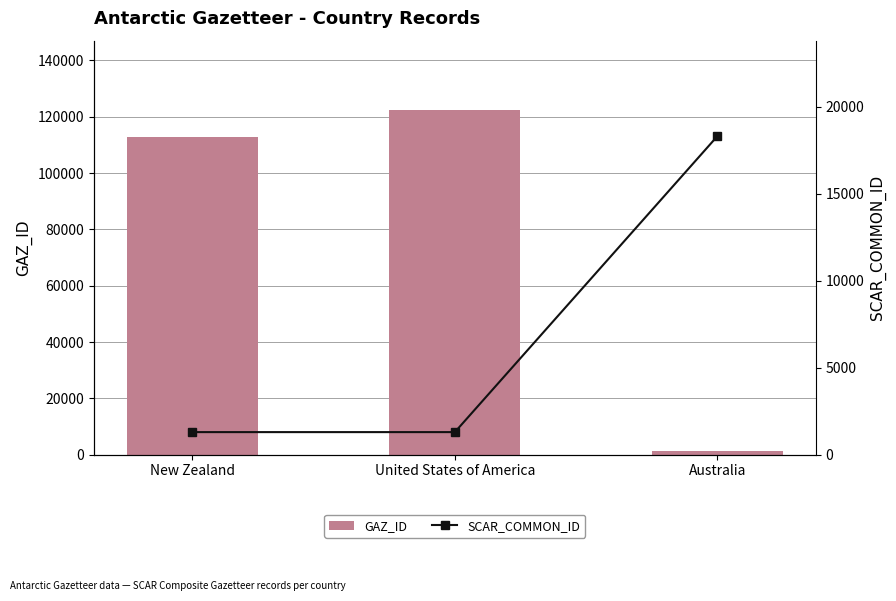

Which category has the highest value in the GAZ_ID series?

United States of America